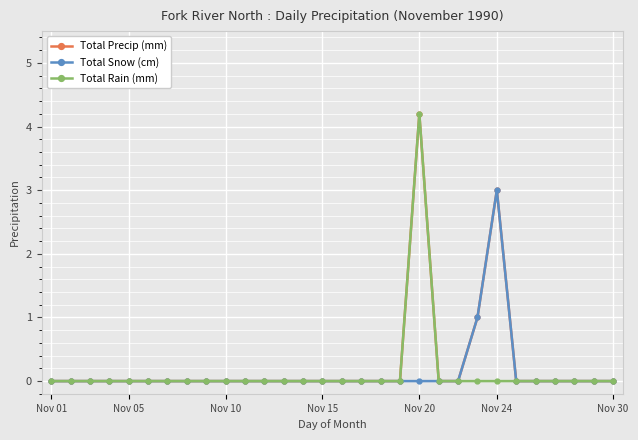

What is the maximum value for Total Rain (mm)?

4.2